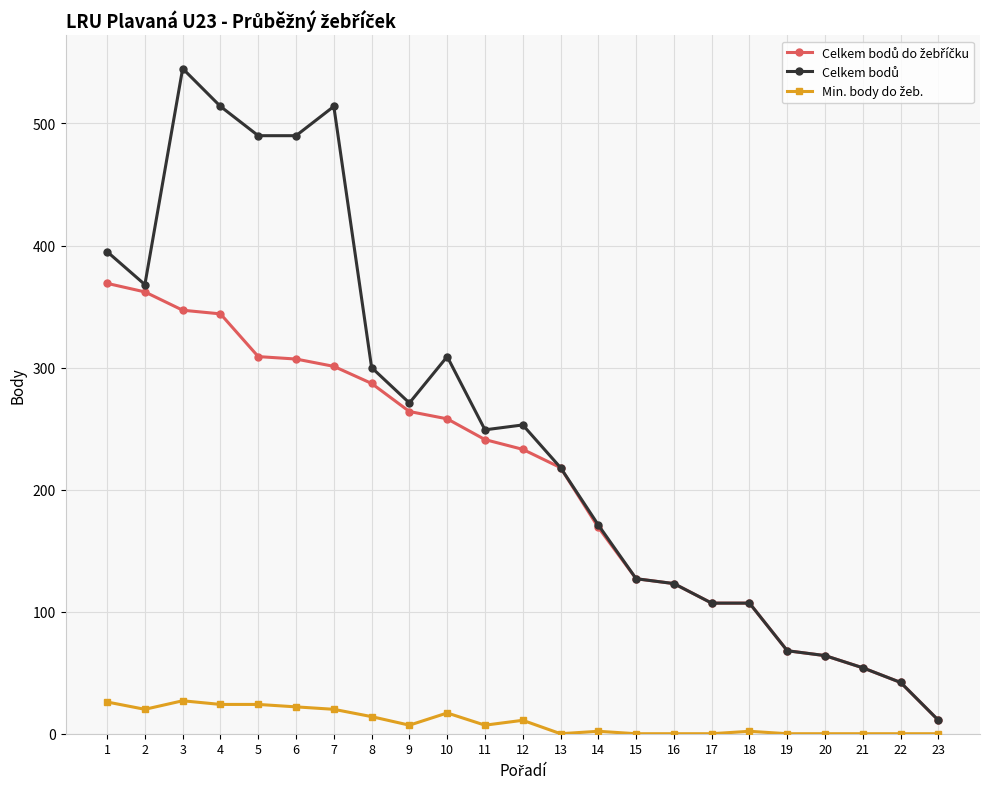

At how many categories does at least one series exceed 137?

14